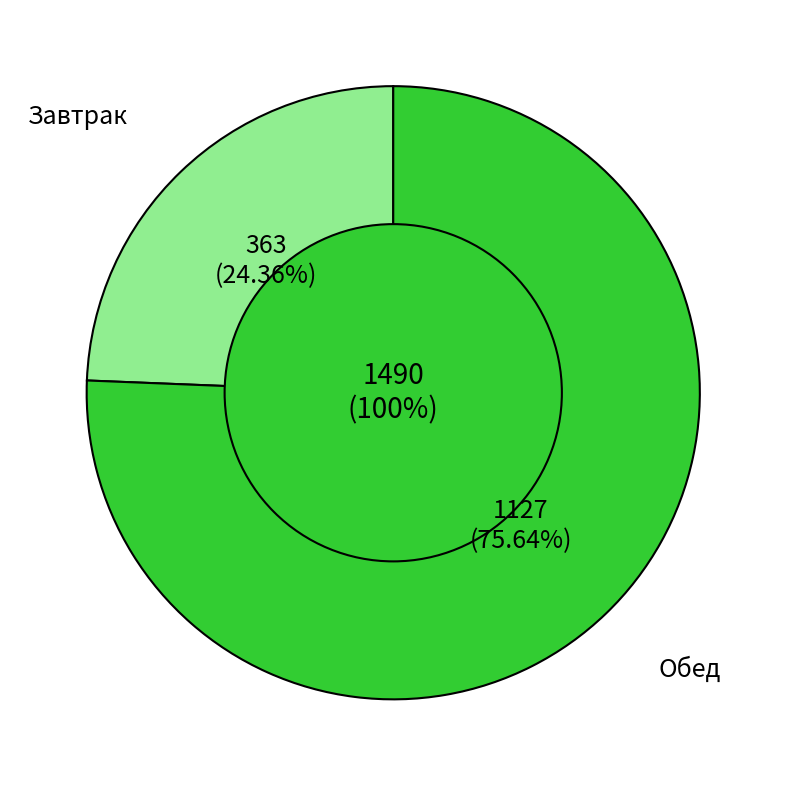

To the nearest percent, what is the combined percentage of Обед and Завтрак?

100%